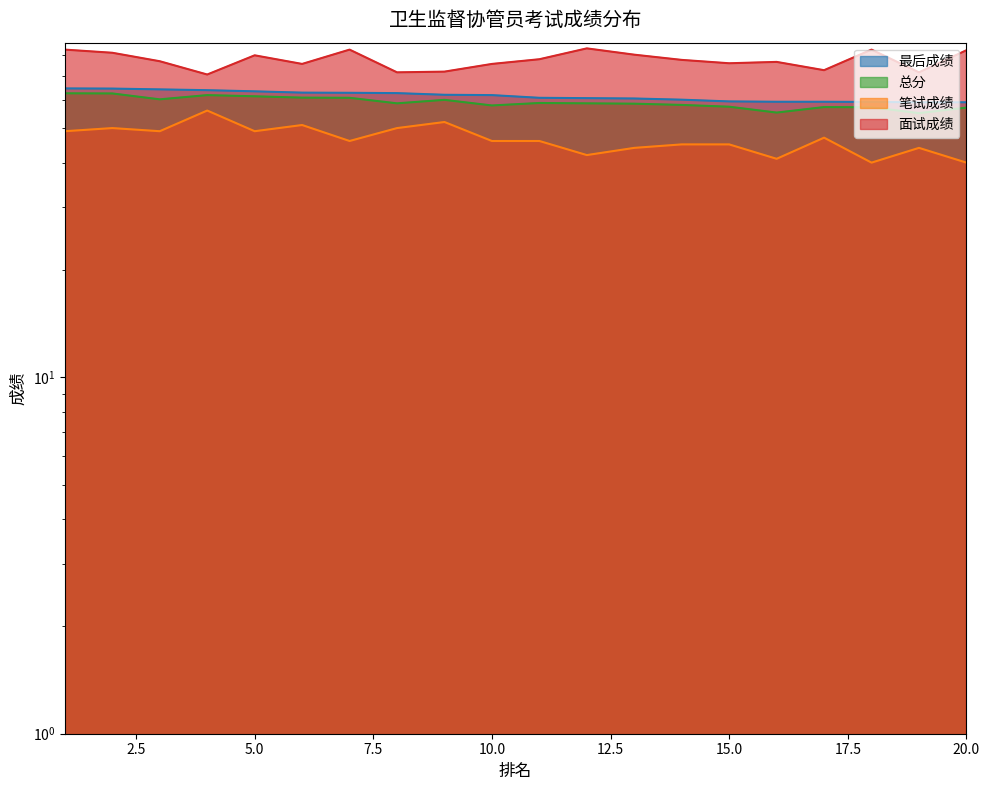

What is the total value across all series at 16?

232.2